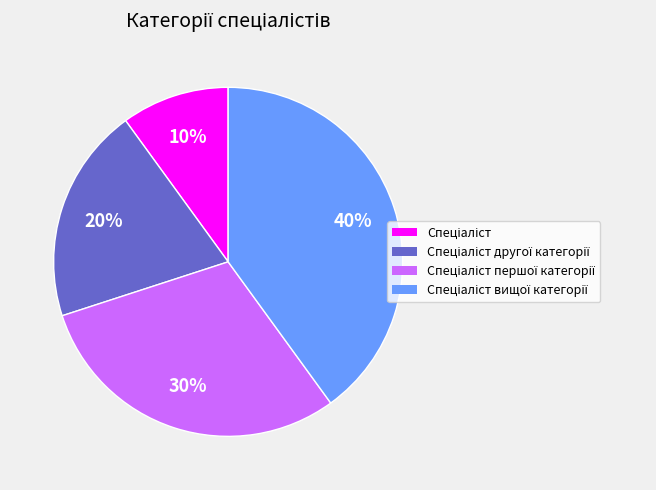

Is there any slice that represents more than half of the pie?

No